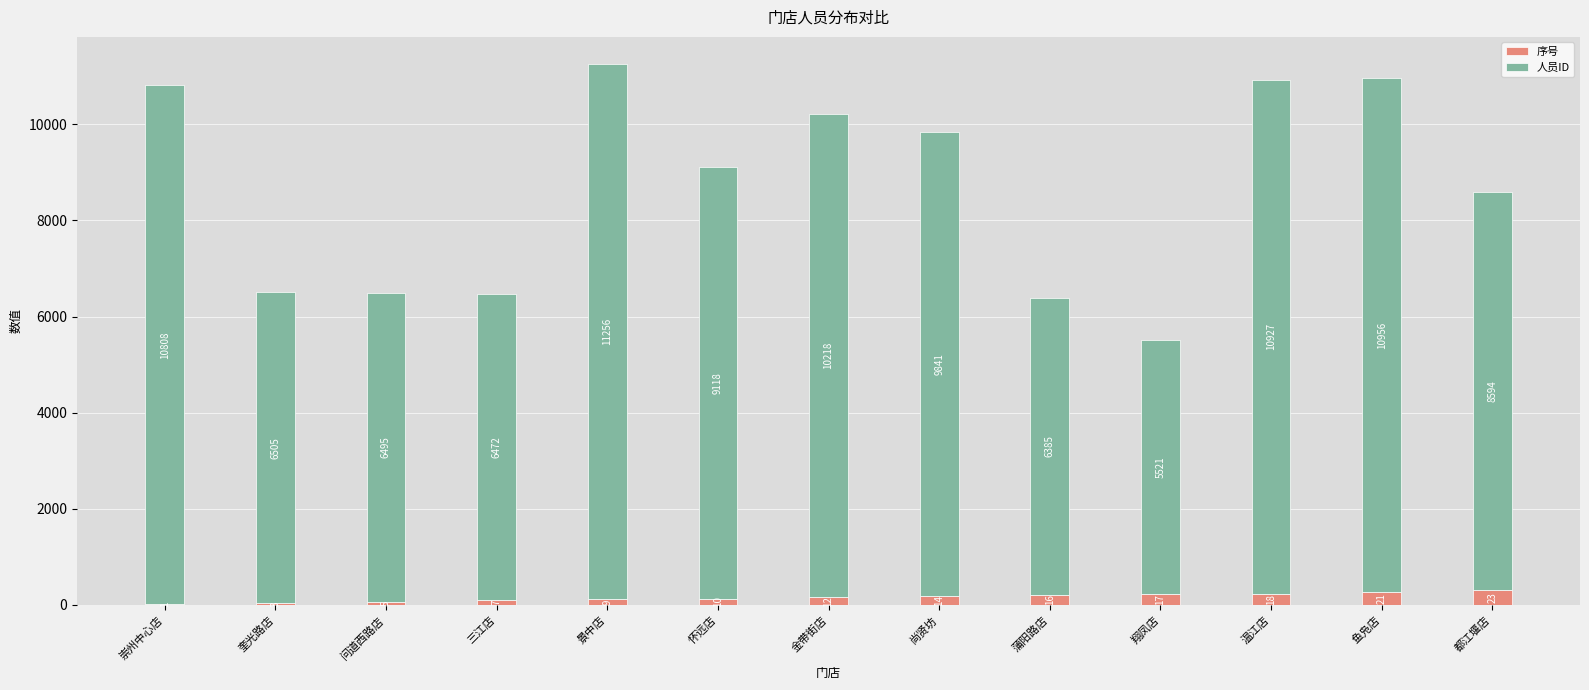

What is the lowest value of the 序号 series?

13.0